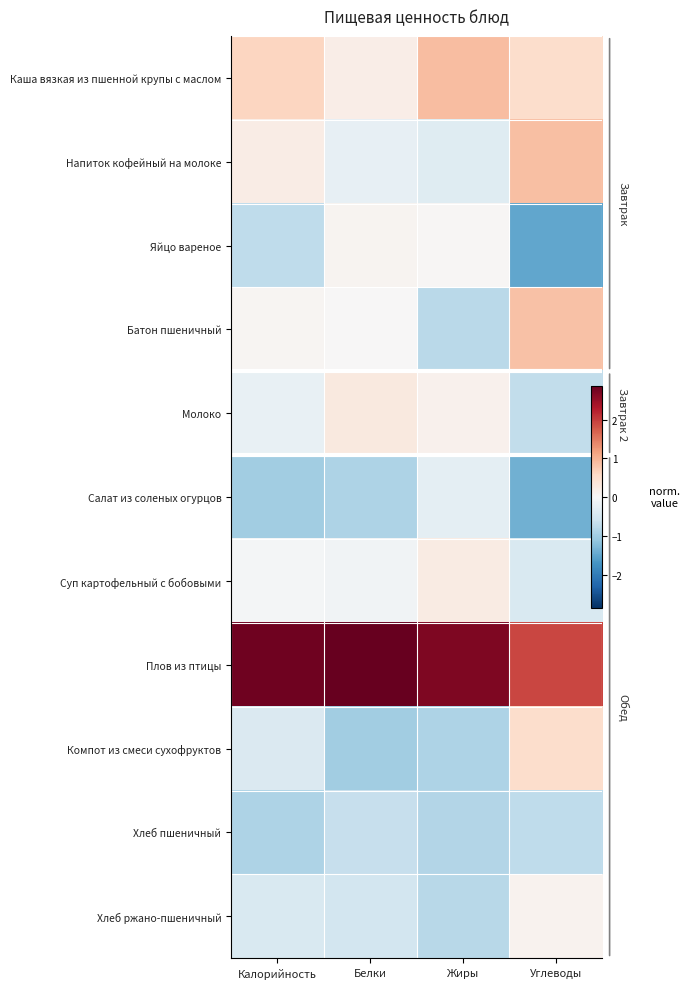

Rank the series by their maximum value, from highest to lowest.

Плов из птицы, Каша вязкая из пшенной крупы с маслом, Напиток кофейный на молоке, Батон пшеничный, Компот из смеси сухофруктов, Молоко, Суп картофельный с бобовыми, Хлеб ржано-пшеничный, Яйцо вареное, Салат из соленых огурцов, Хлеб пшеничный